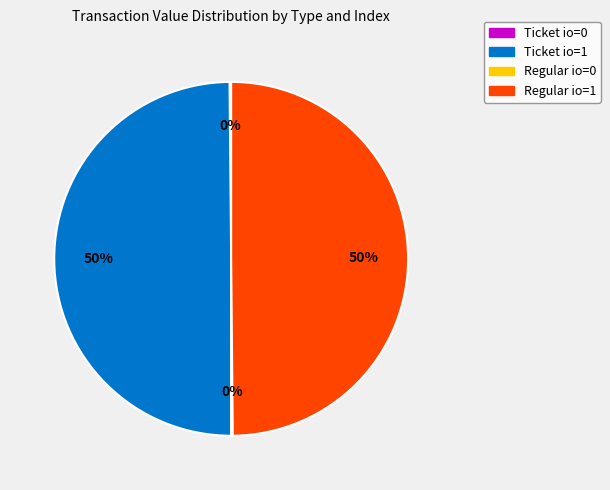

To the nearest percent, what percentage of the pie is Ticket io=1?

50%